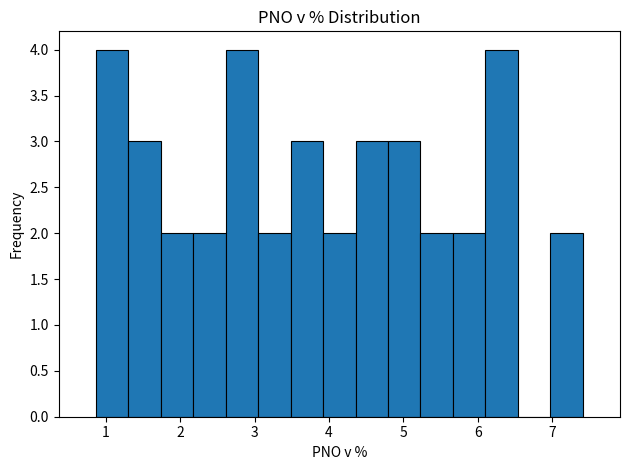

Reading left to right, transcribe this chart: for each bar, give the range it covers on the x-axis and its height. Neither the bar edges nor the heights are printed on the chart, so give them approximately, as read against the axes.

0.9 to 1.3: 4
1.3 to 1.7: 3
1.7 to 2.2: 2
2.2 to 2.6: 2
2.6 to 3.0: 4
3.0 to 3.5: 2
3.5 to 3.9: 3
3.9 to 4.4: 2
4.4 to 4.8: 3
4.8 to 5.2: 3
5.2 to 5.7: 2
5.7 to 6.1: 2
6.1 to 6.5: 4
6.5 to 7.0: 0
7.0 to 7.4: 2